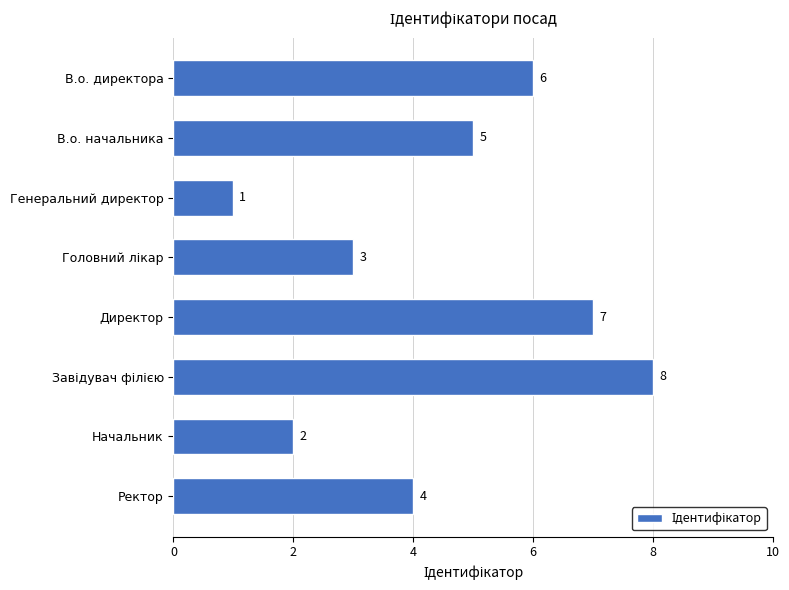

The chart shows a value of 7 at Директор. True or false?

True